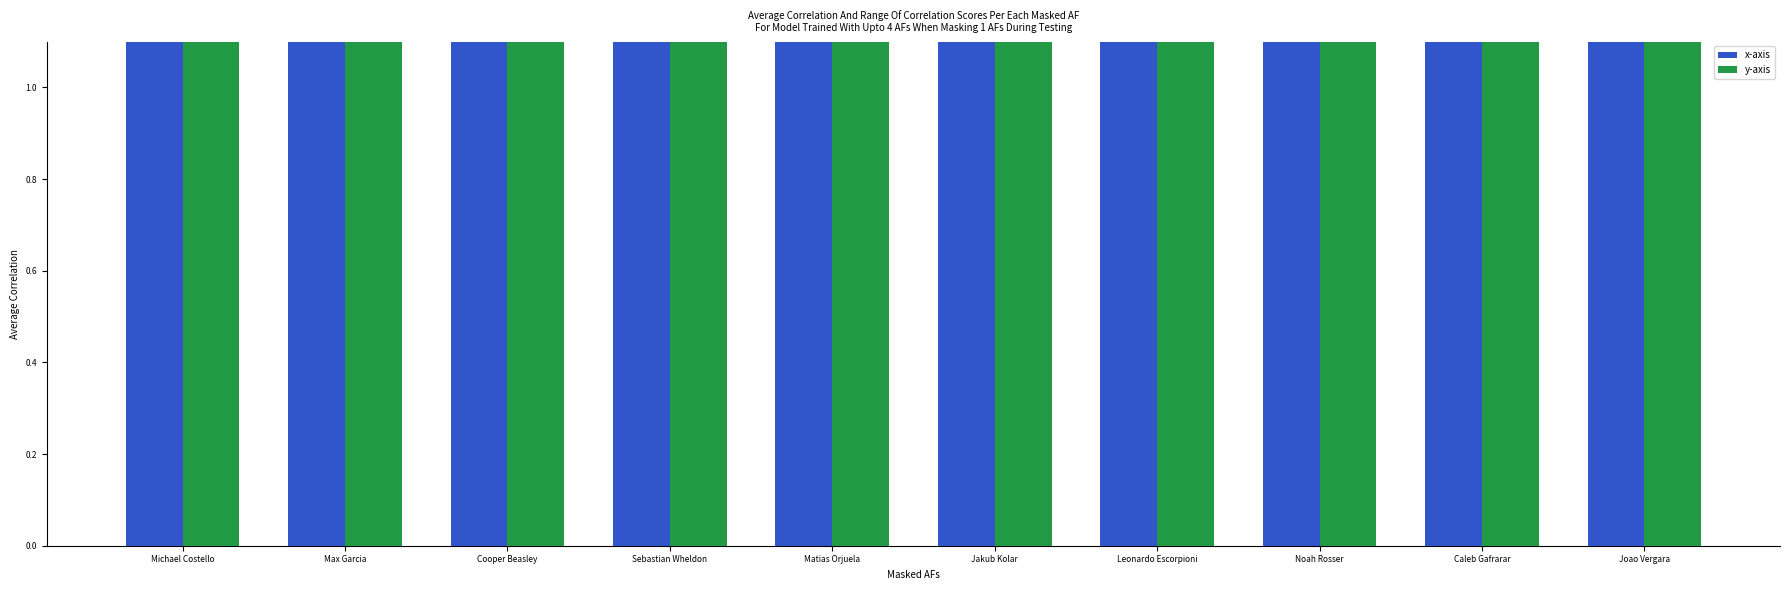

Rank the series at Joao Vergara from highest to lowest value.

y-axis, x-axis